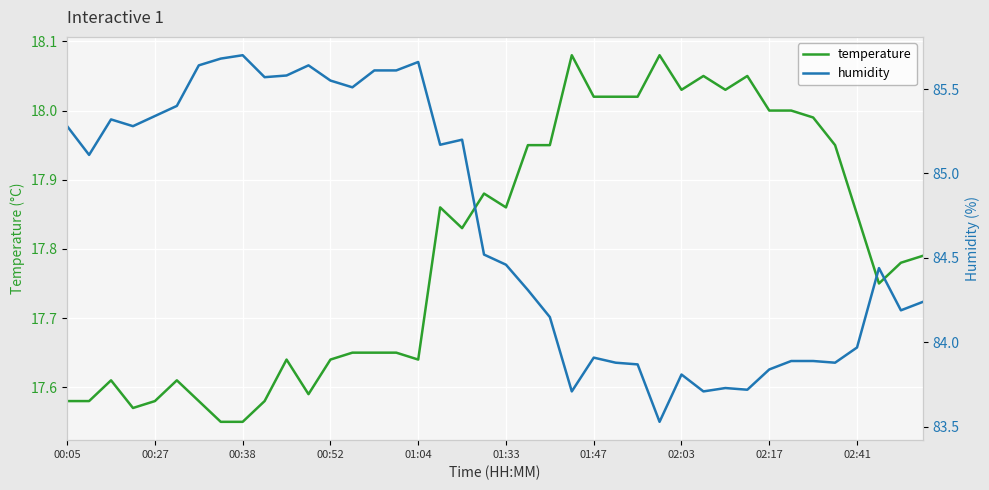

The temperature series shows 6.4 at 02:17. True or false?

False